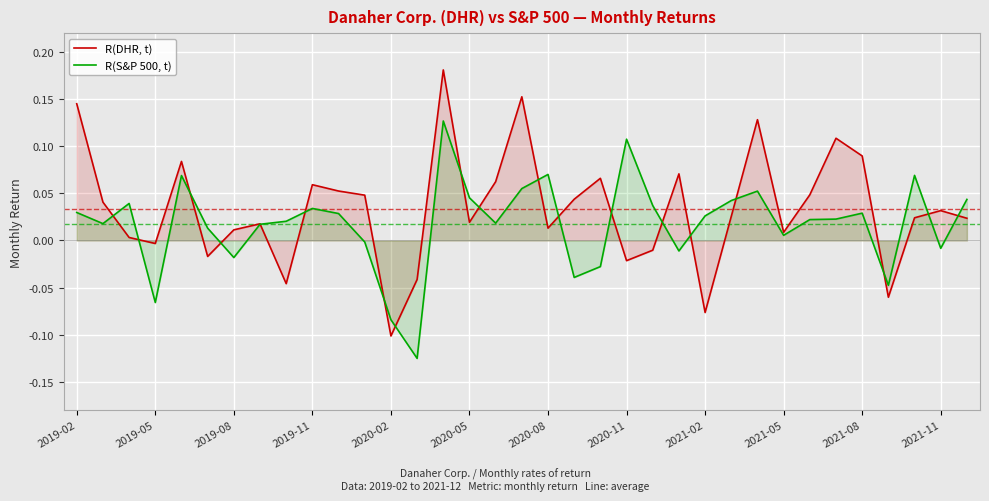

What is the sum of all R(S&P 500, t) values?

0.6